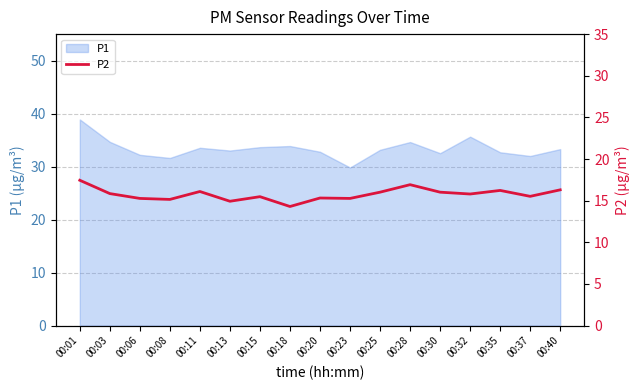

What is the minimum value for P1?

29.8